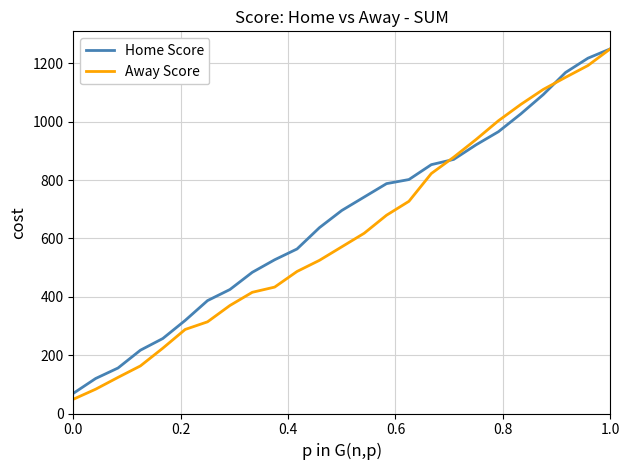

What is the lowest value of the Away Score series?

48.8